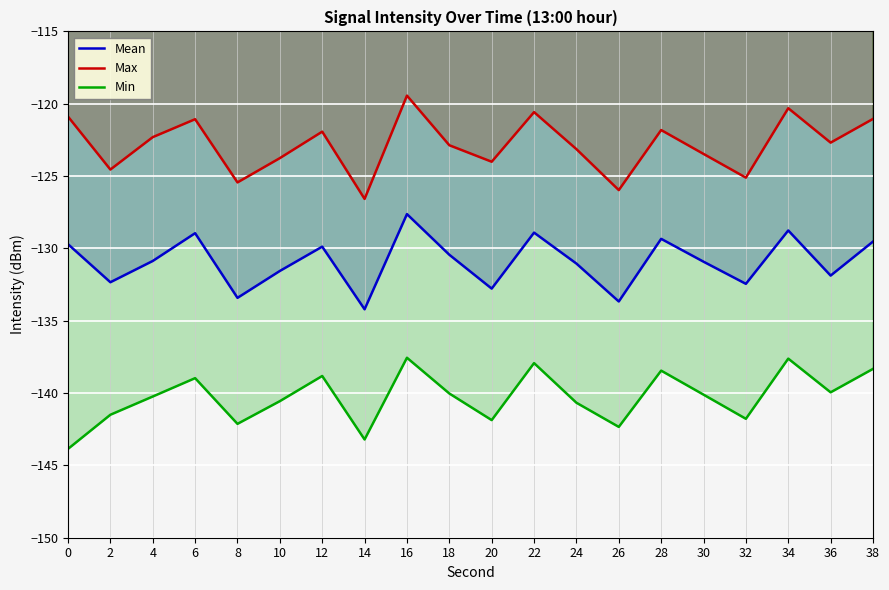

What is the minimum value shown in the chart?

-143.9